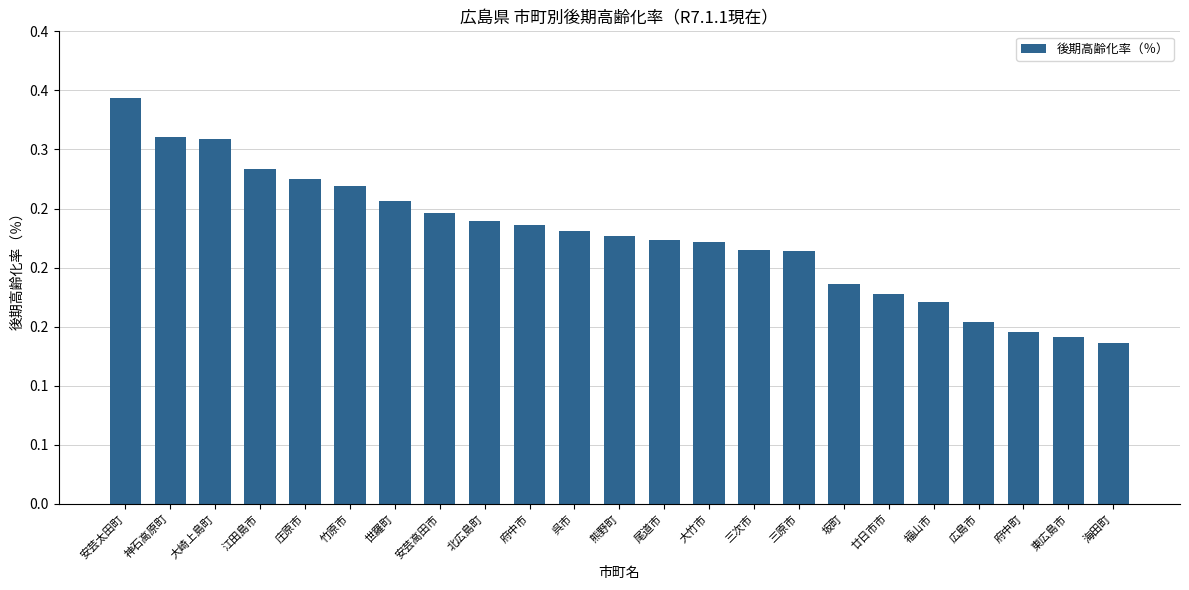

Are the bars horizontal?

No